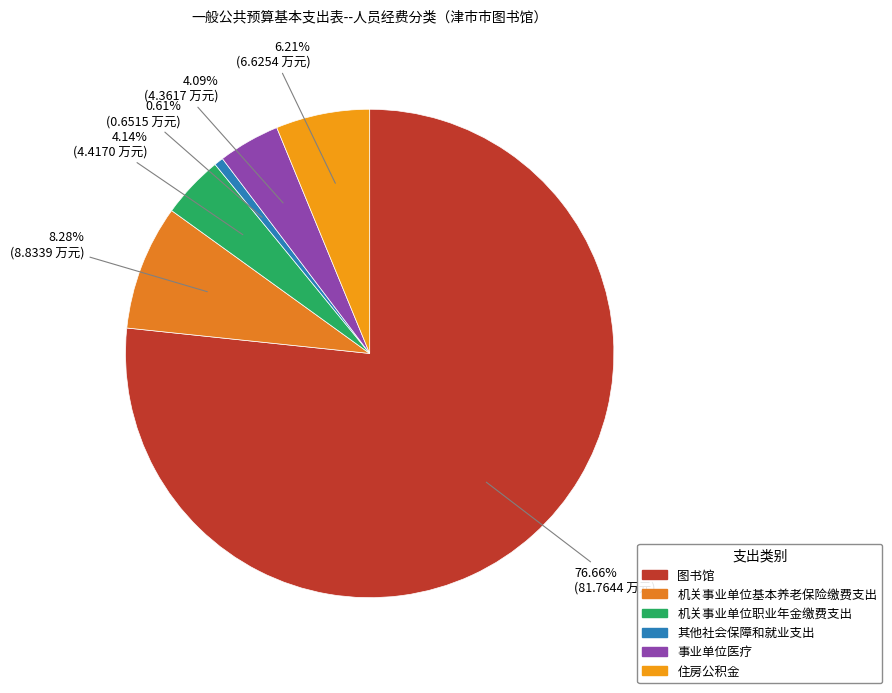

How many segments does this pie chart have?

6